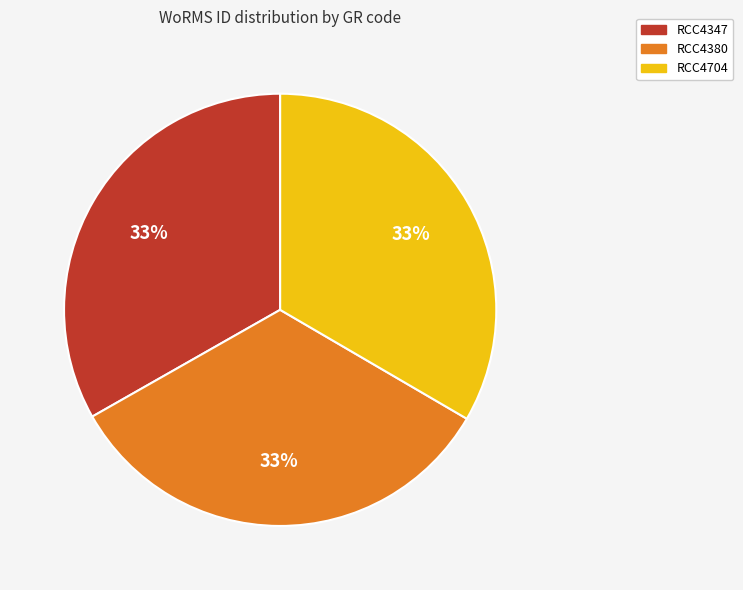

Does RCC4347 represent more than half of the total?

No